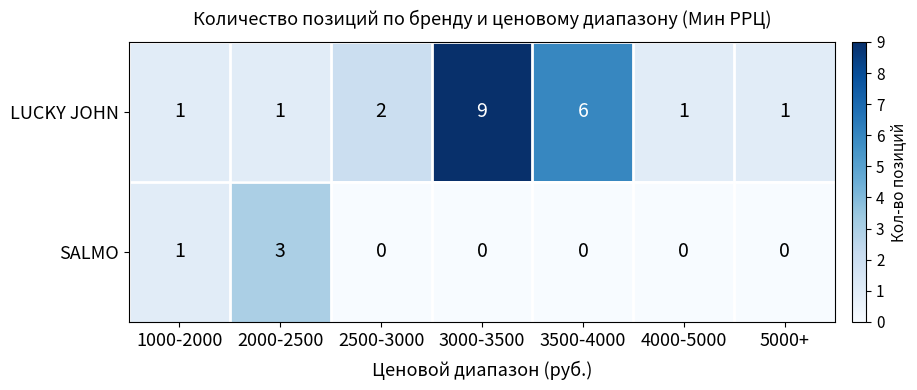

What is the total value across all series at 2000-2500?

4